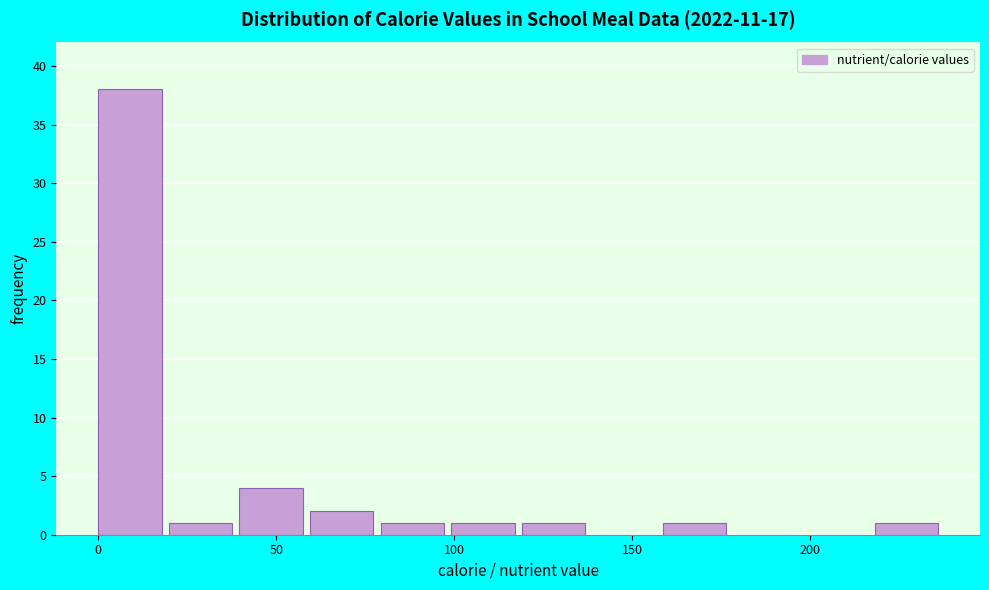

Around what value on the x-axis is the tallest bar? Give the approximate position of its centre, as read against the axis.

10